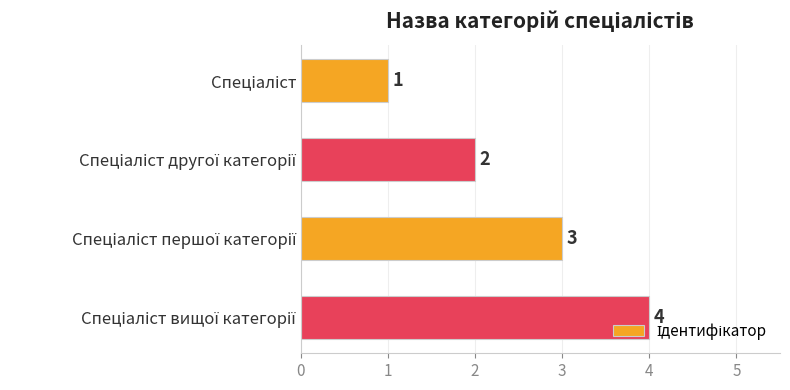

How many values are below 3?

2